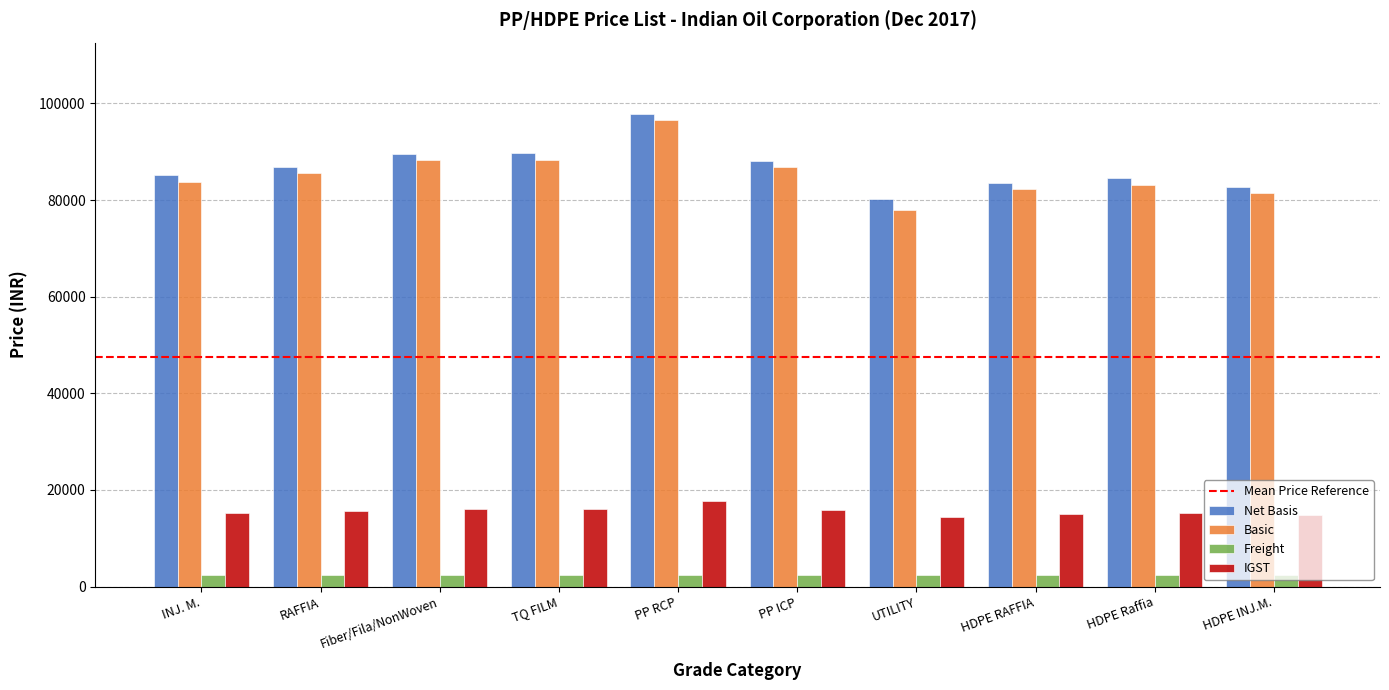

At how many categories does at least one series exceed 75308?

10